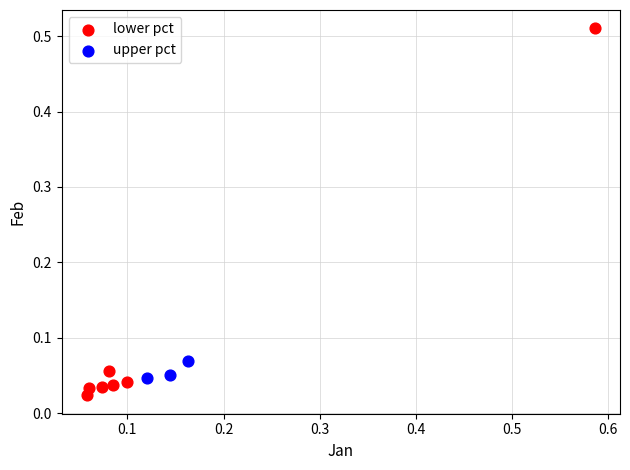

What are all the series names shown in the legend?

lower pct, upper pct